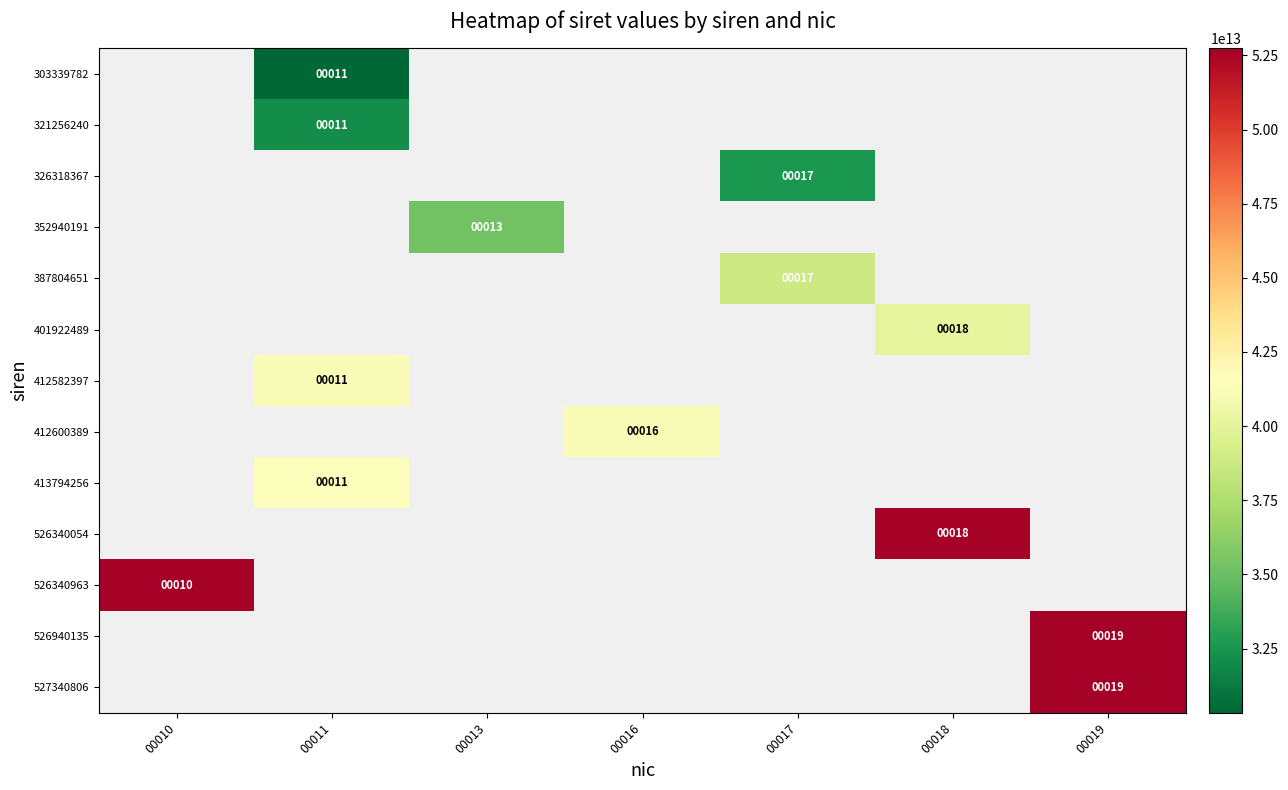

The 527340806 series shows 19 at 00019. True or false?

True